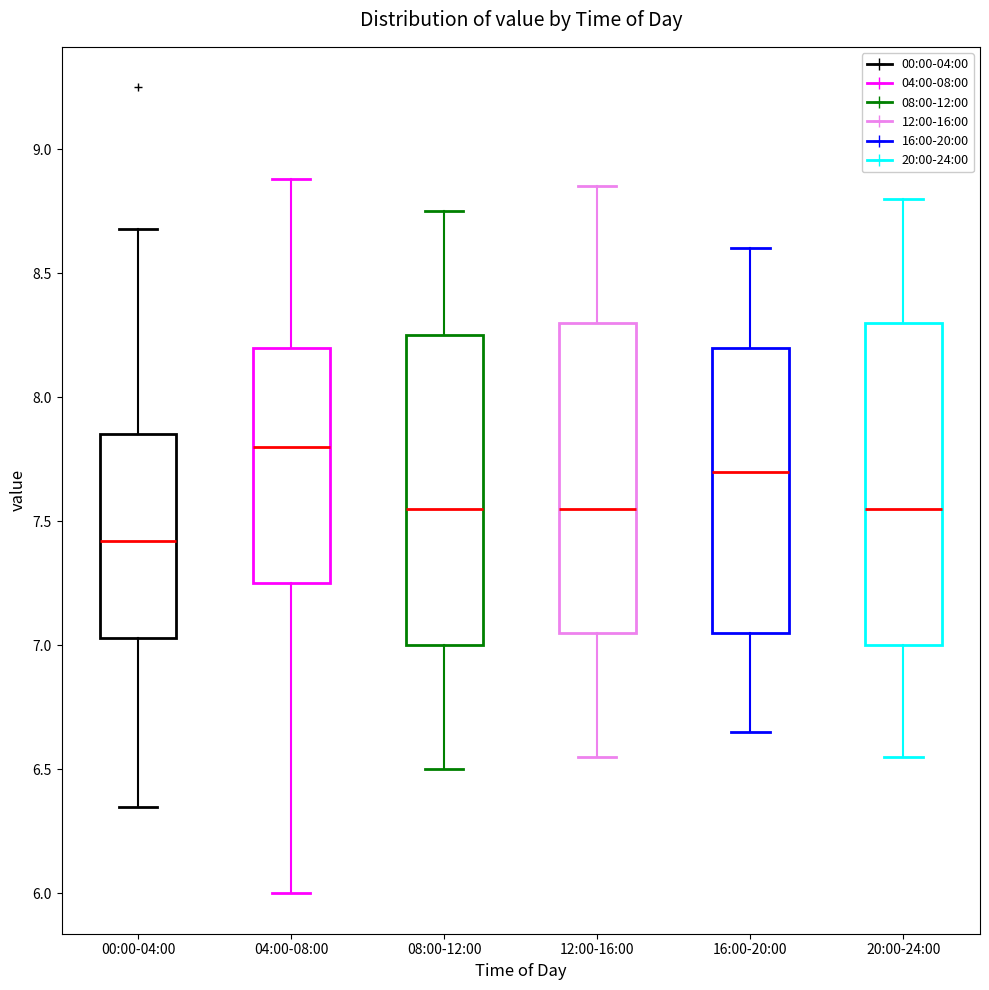

Which box's median line is the lowest?

00:00-04:00